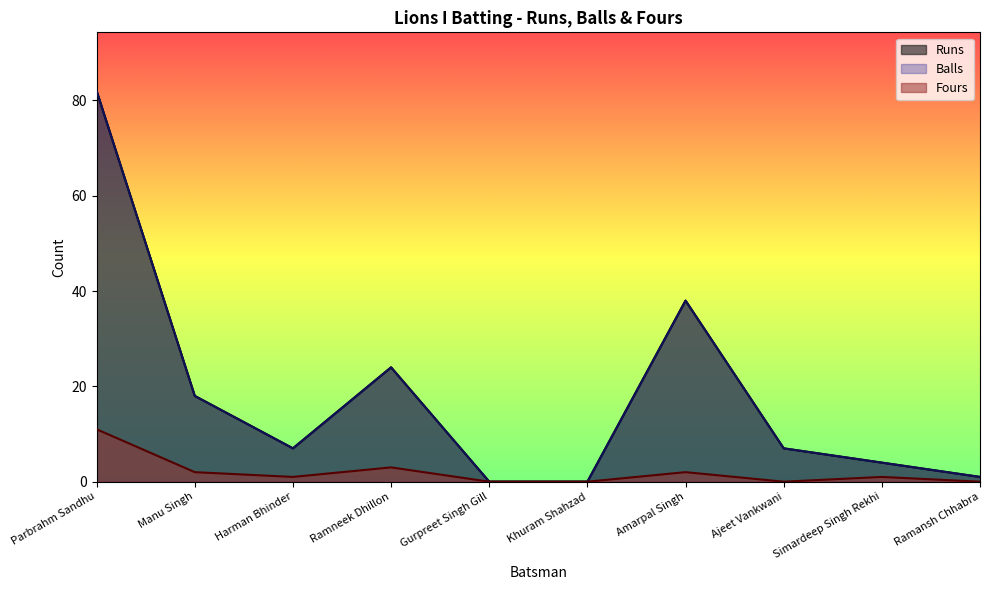

True or false: Fours and Balls cross at least once.

False